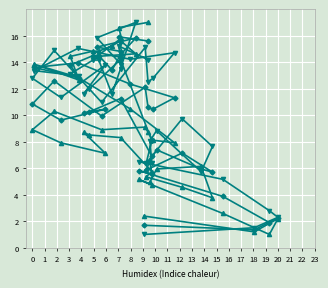

Which series has the largest total across all categories?

pressure